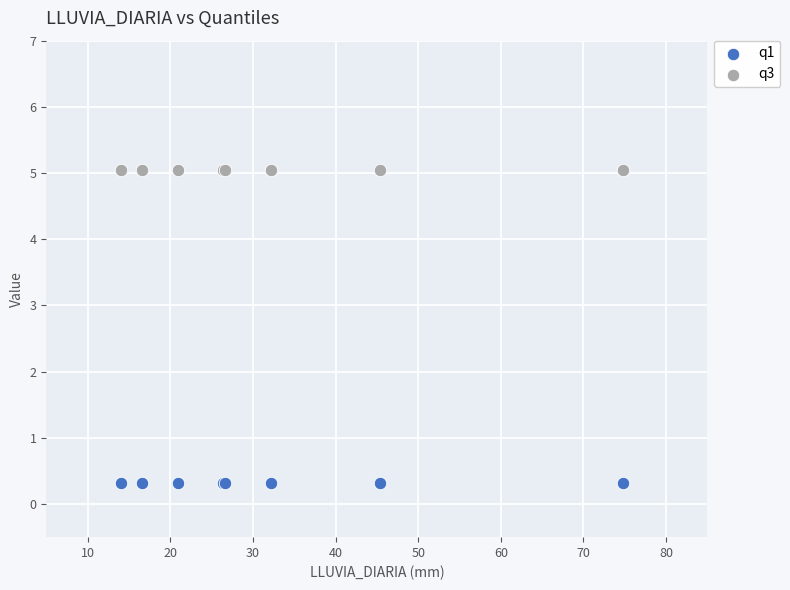

Which series contains the lowest Y value?

q1